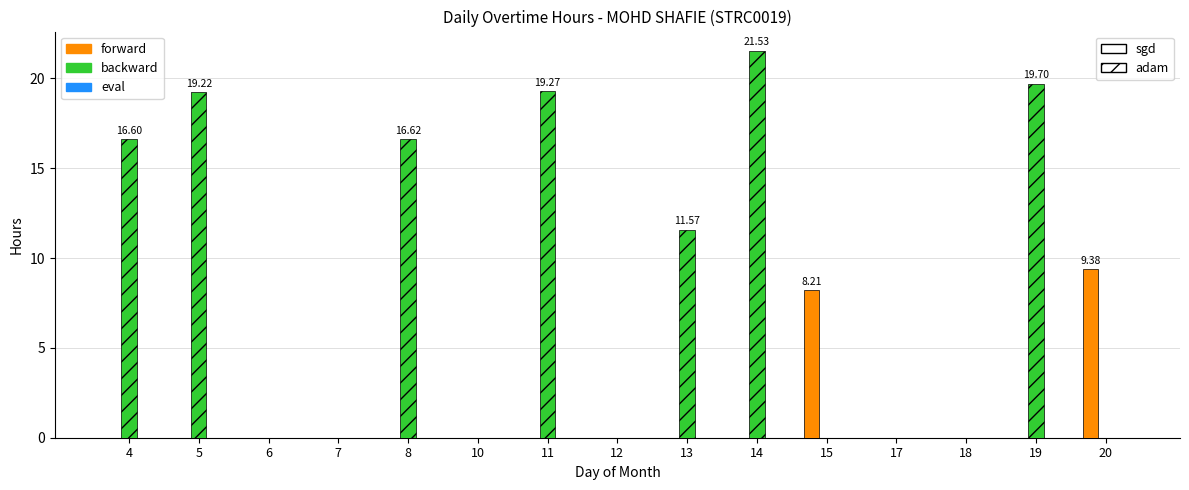

How many groups of bars are there?

15